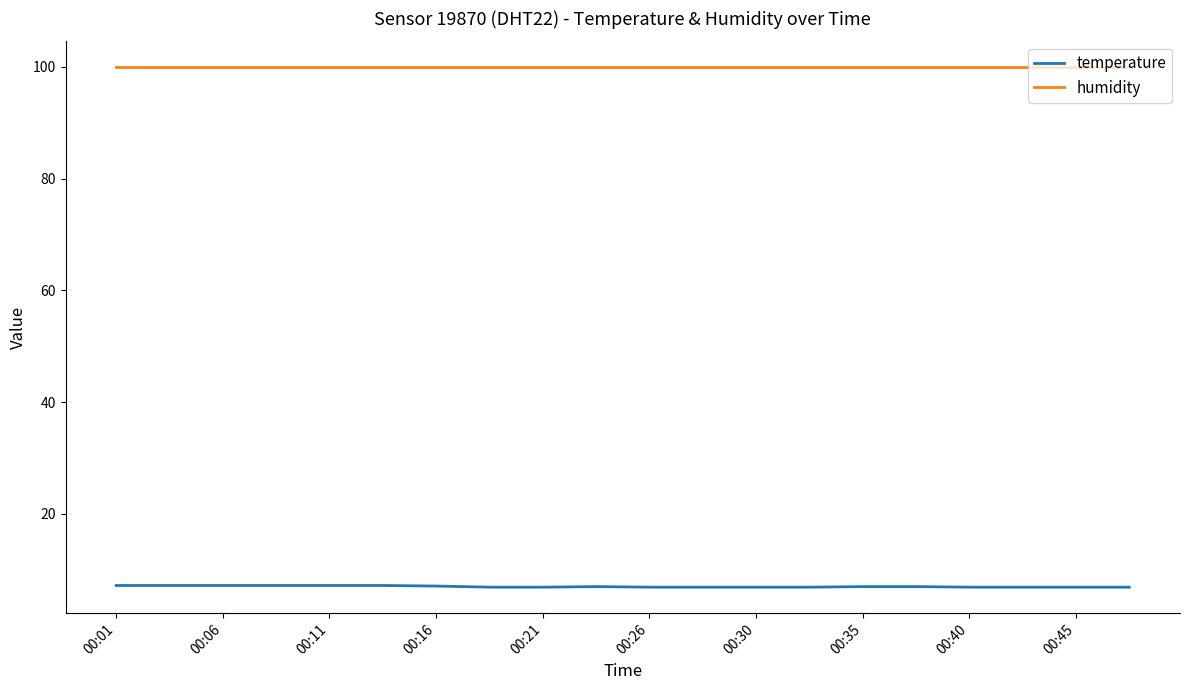

True or false: humidity and temperature intersect in this chart.

False